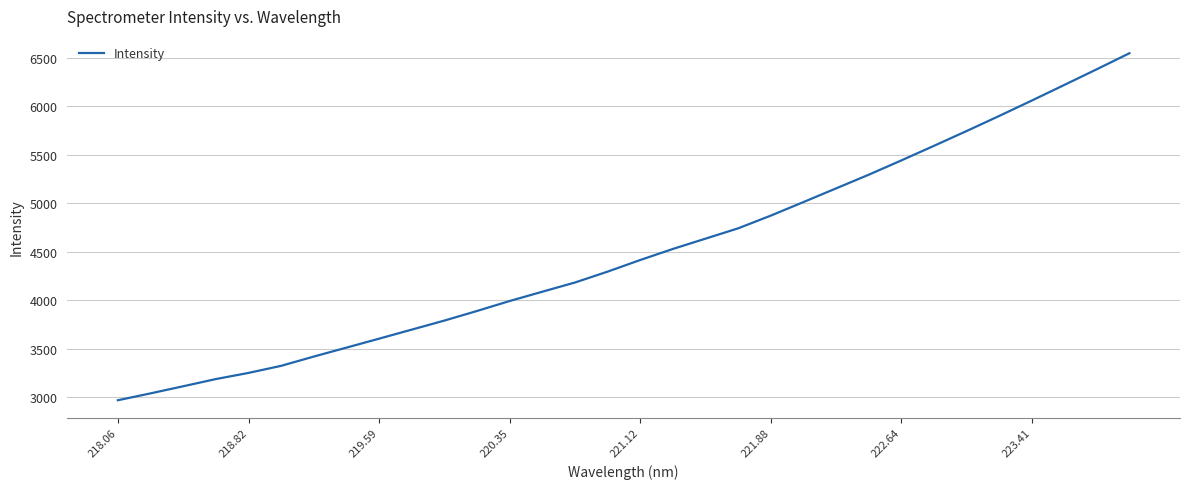

What is the greatest value displayed?

6548.5